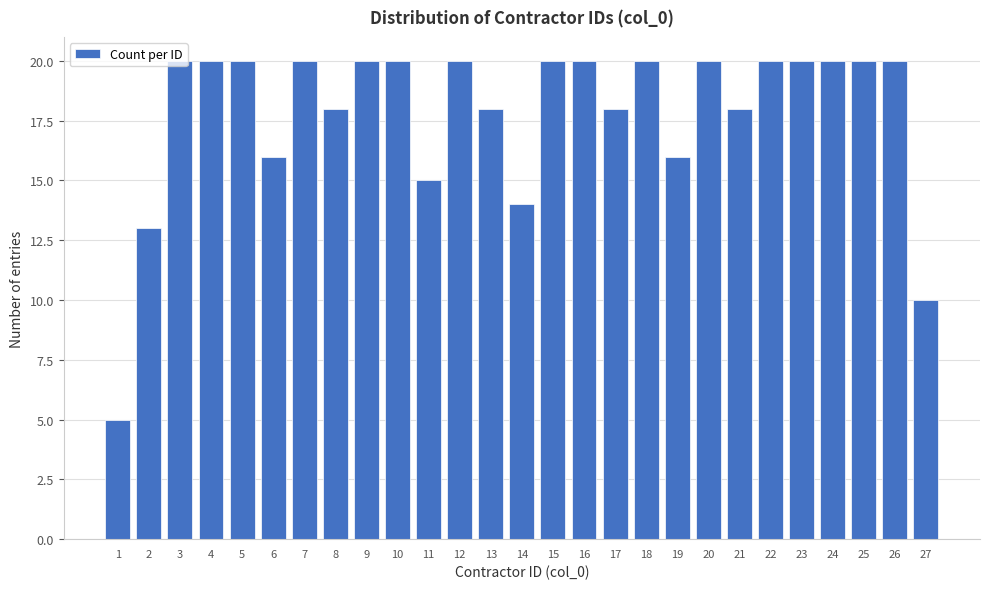

What is the approximate value at 17?

18